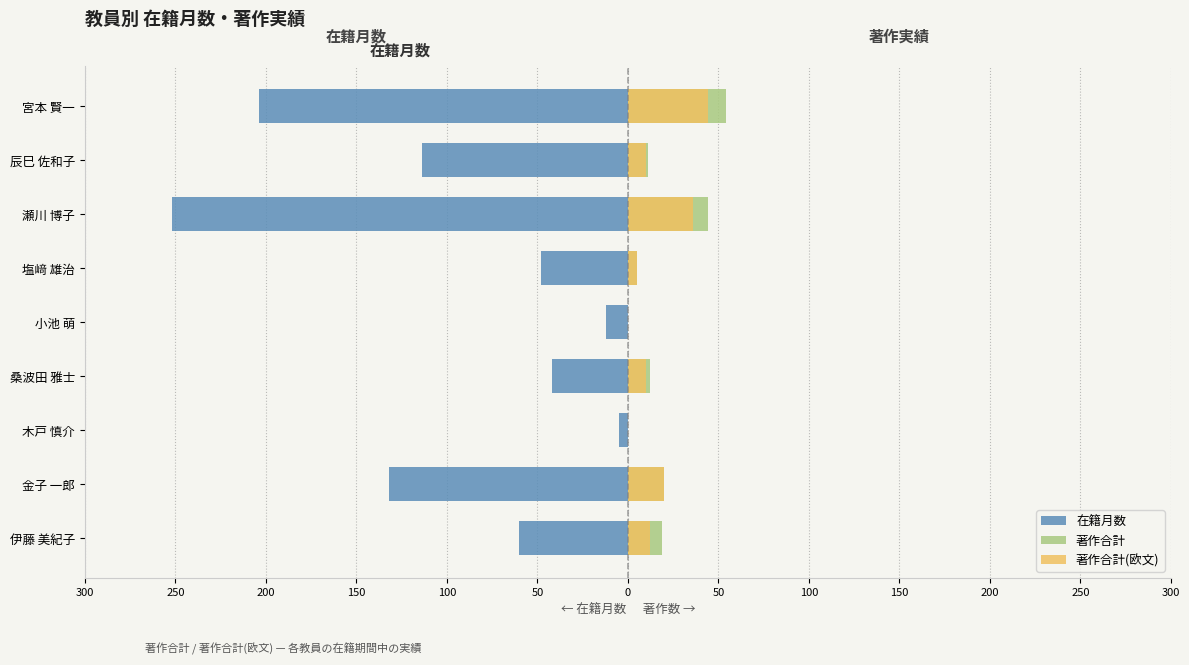

Reading left to right, list all the values displayed in this chart.

在籍月数: -60	-132	-5	-42	-12	-48	-252	-114	-204
著作合計: 19	20	0	12	0	5	44	11	54
著作合計(欧文): 12	20	0	10	0	5	36	10	44